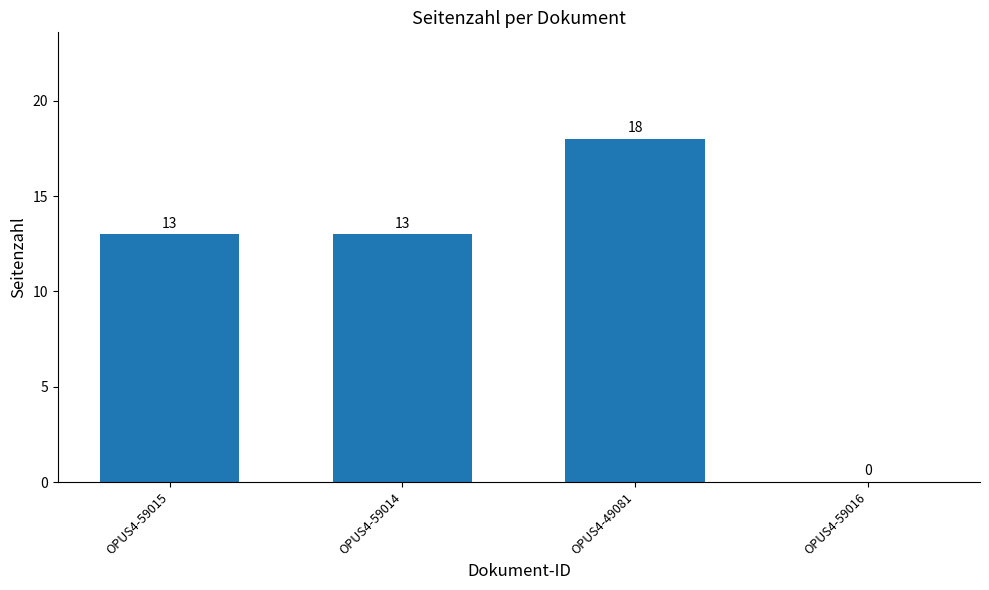

What is the sum of all values?

44